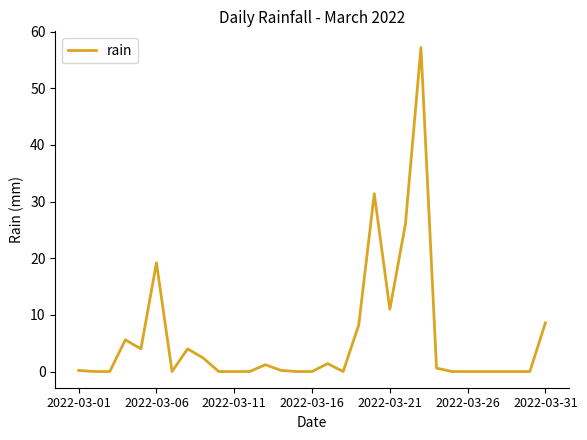

What is the difference between the maximum and minimum values?

57.2